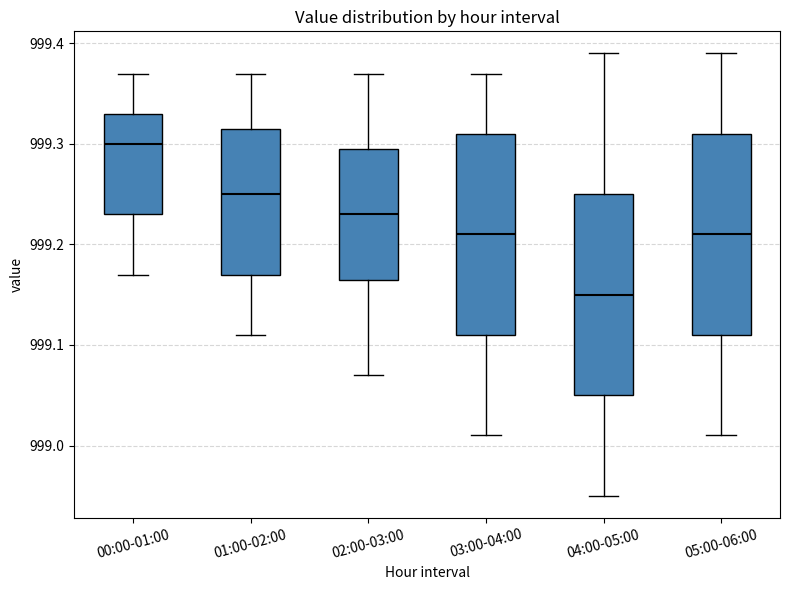

Which box has the highest median line?

00:00-01:00